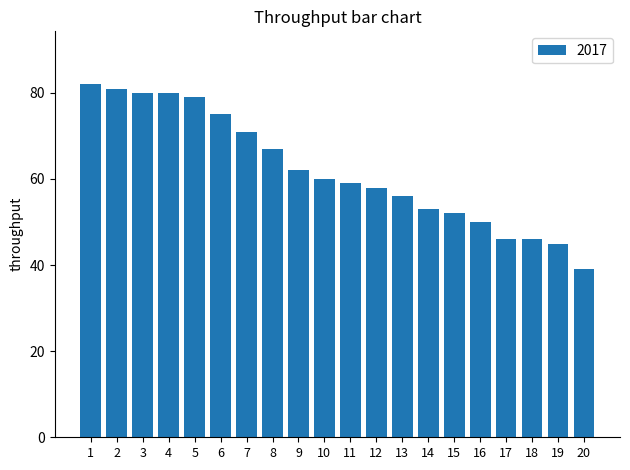

What is the difference between the second highest and second lowest values?

36